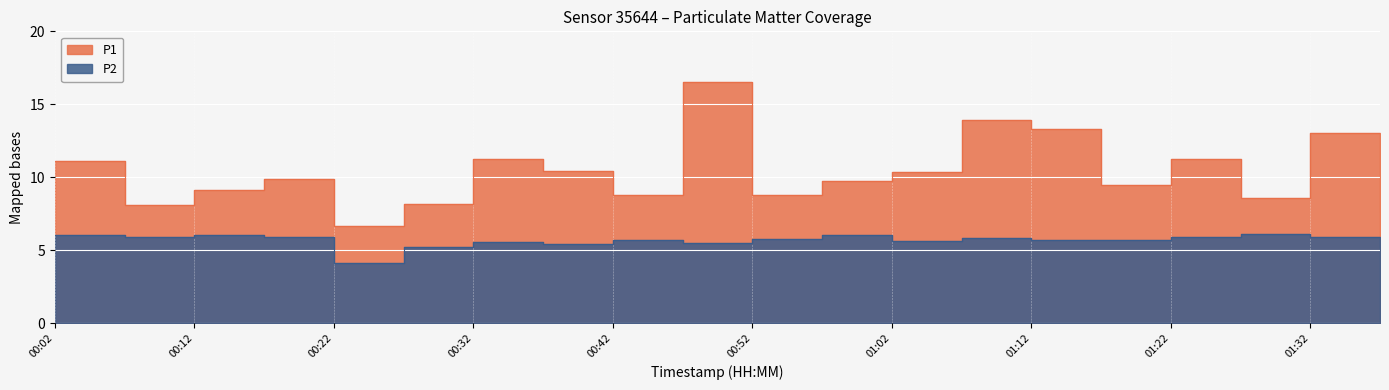

How many interior local valleys does the P2 series have?

6